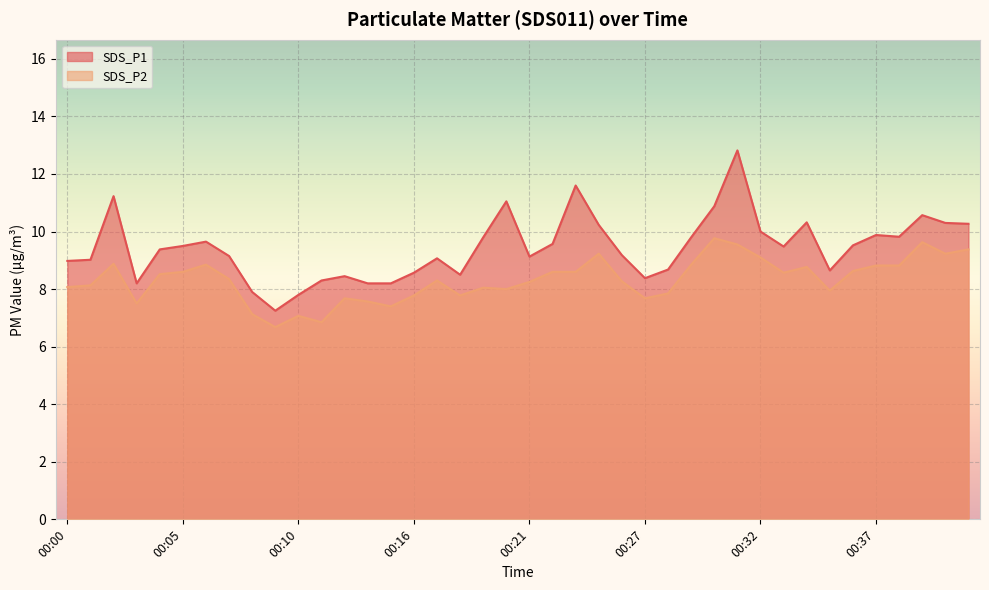

What is the total value across all series at 00:18?

16.3